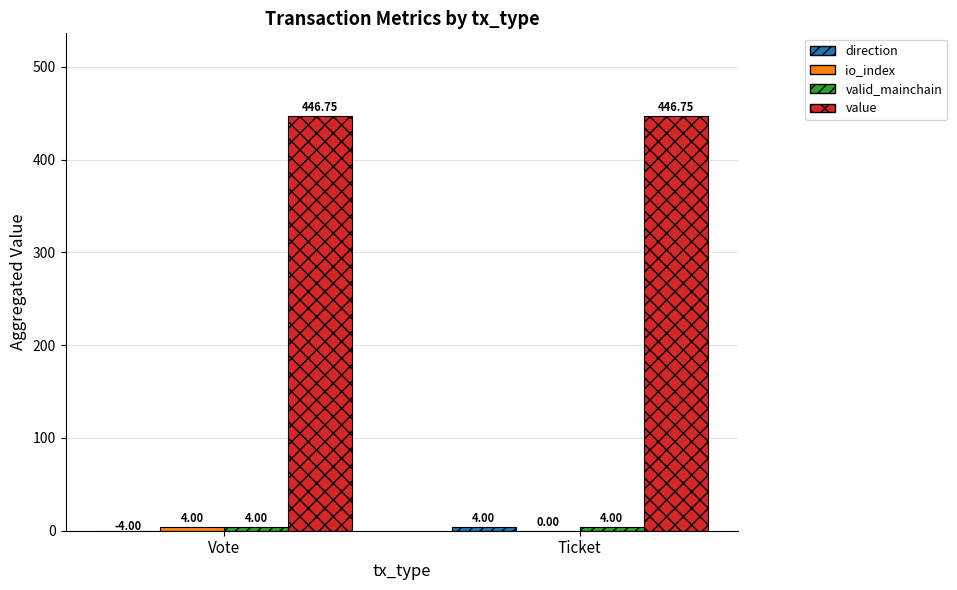

At which category is the sum across all series the highest?

Ticket